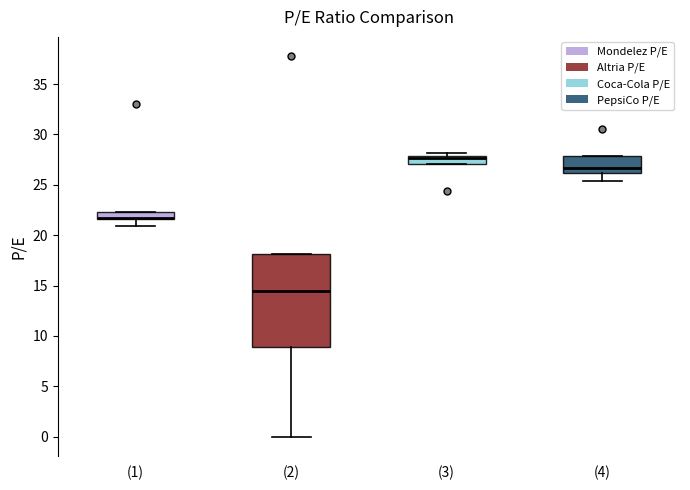

Where does the median line of the box for (2) sit on the y-axis? The values are not printed on the chart, so give them approximately, as read against the axis.

14.5